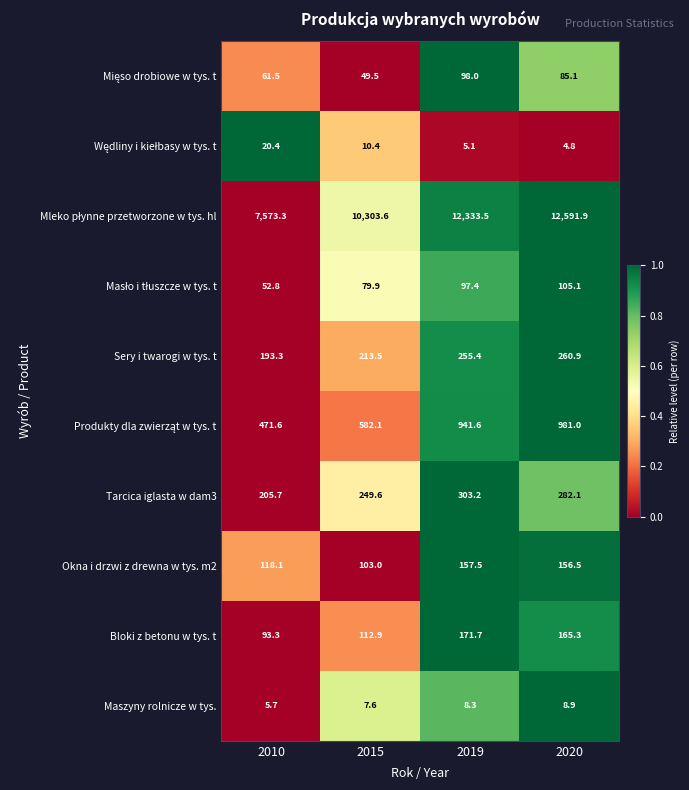

Which label corresponds to the largest value in the chart?

2020